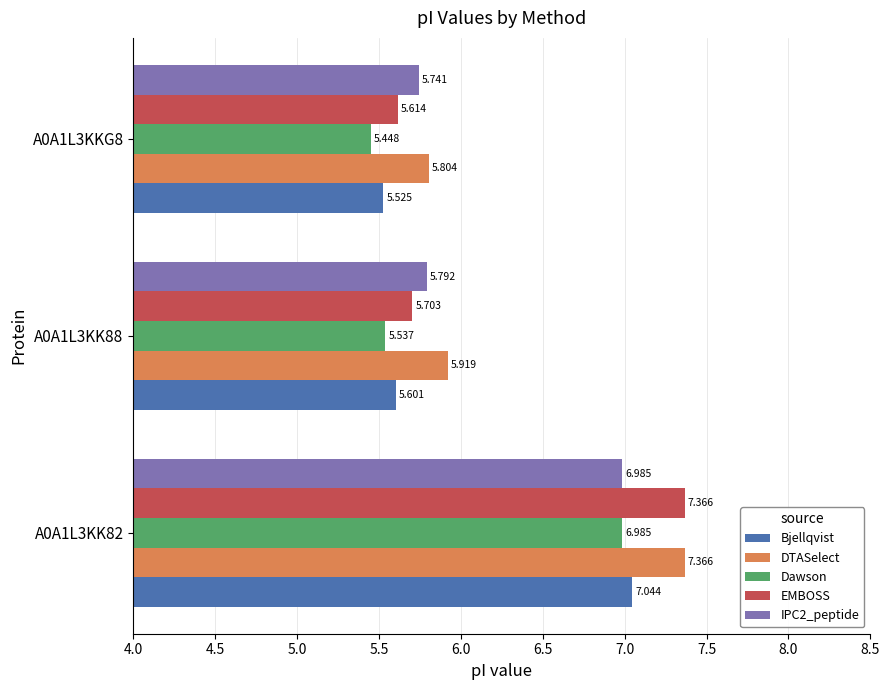

How many distinct data groups are displayed?

5